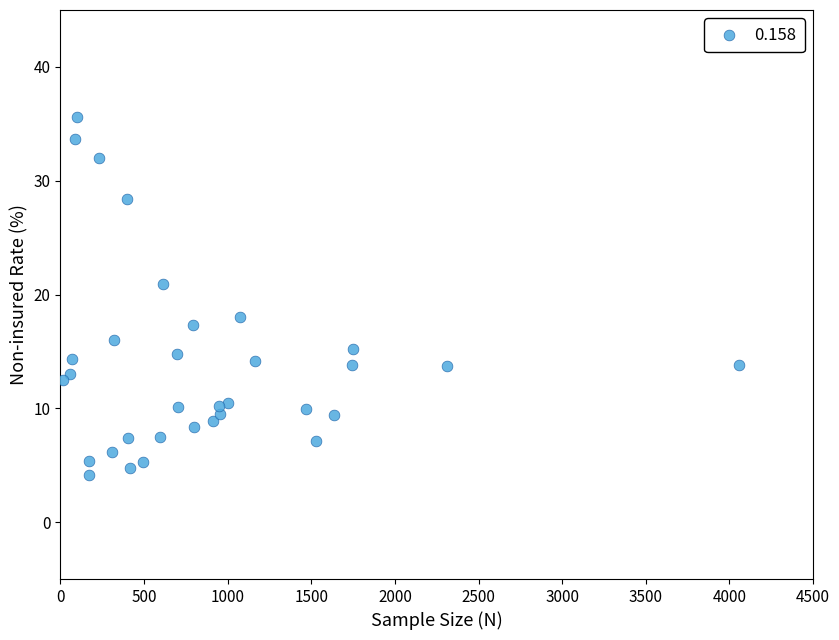

What Y value in the scatter plot is closest to 19?

18.0